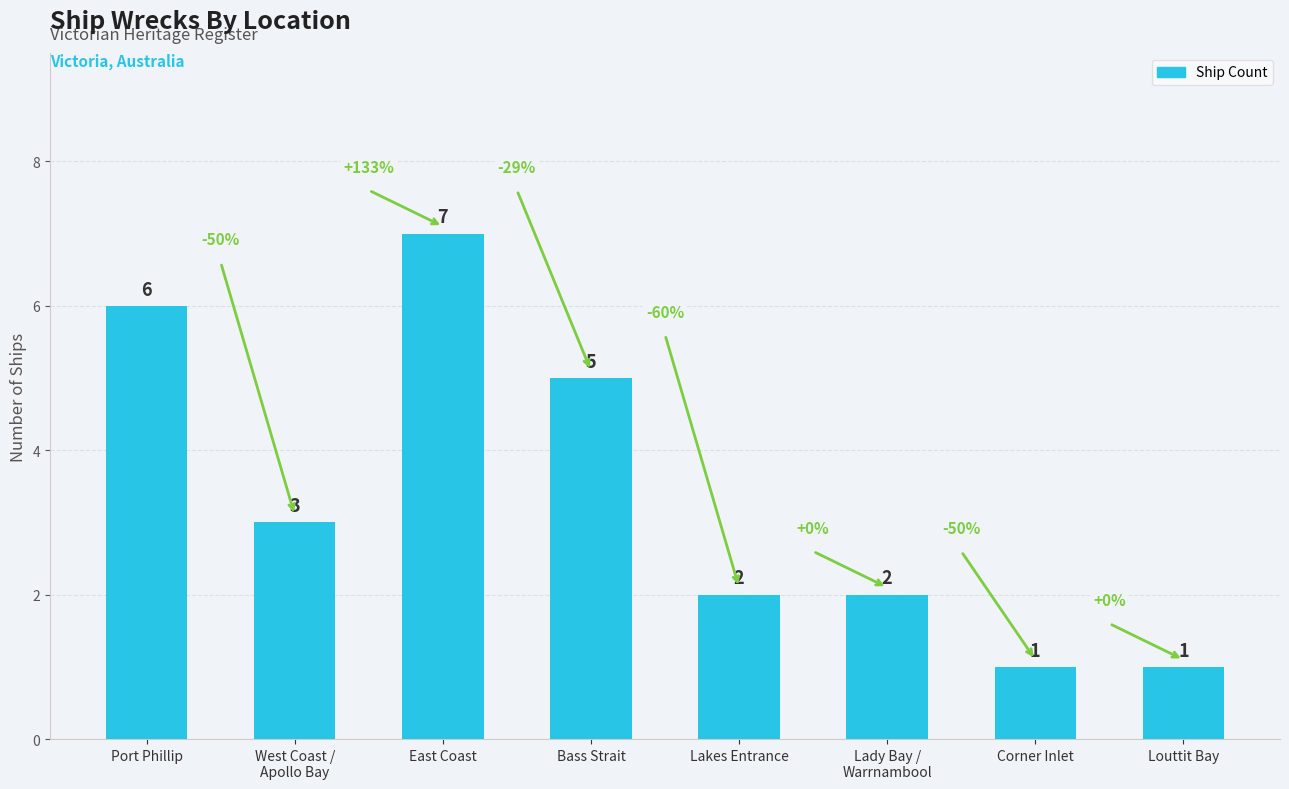

True or false: the data shows 3 at Port Phillip.

False